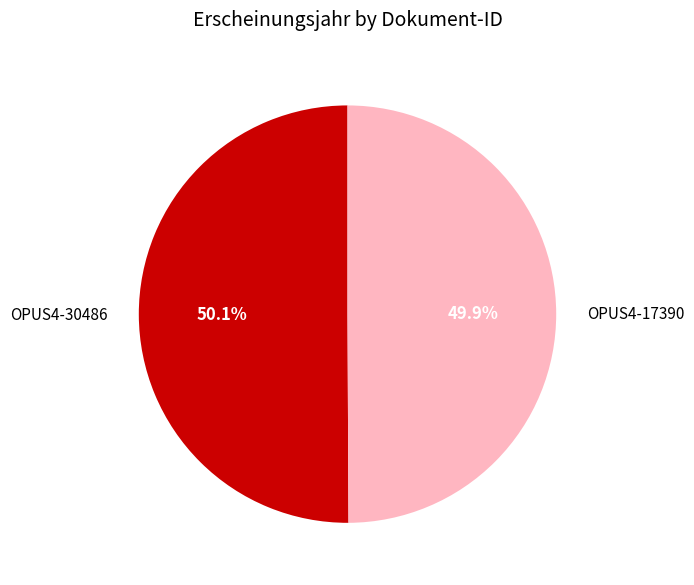

Is the sum of OPUS4-30486 and OPUS4-17390 greater than half?

Yes